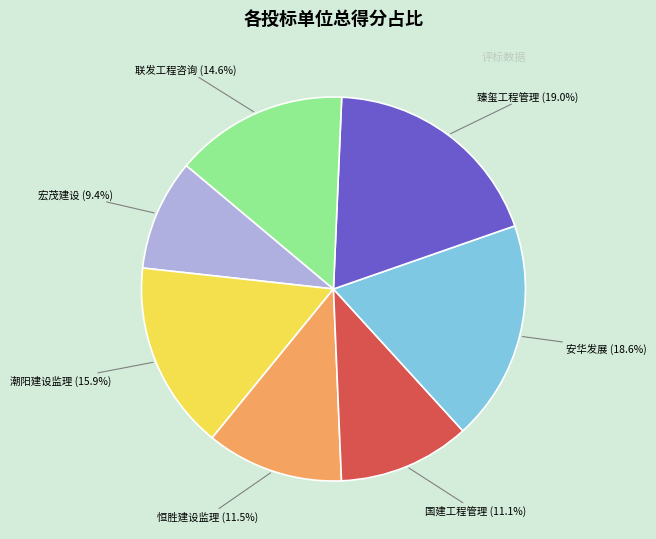

Does 国建工程管理 account for over 50% of the chart?

No